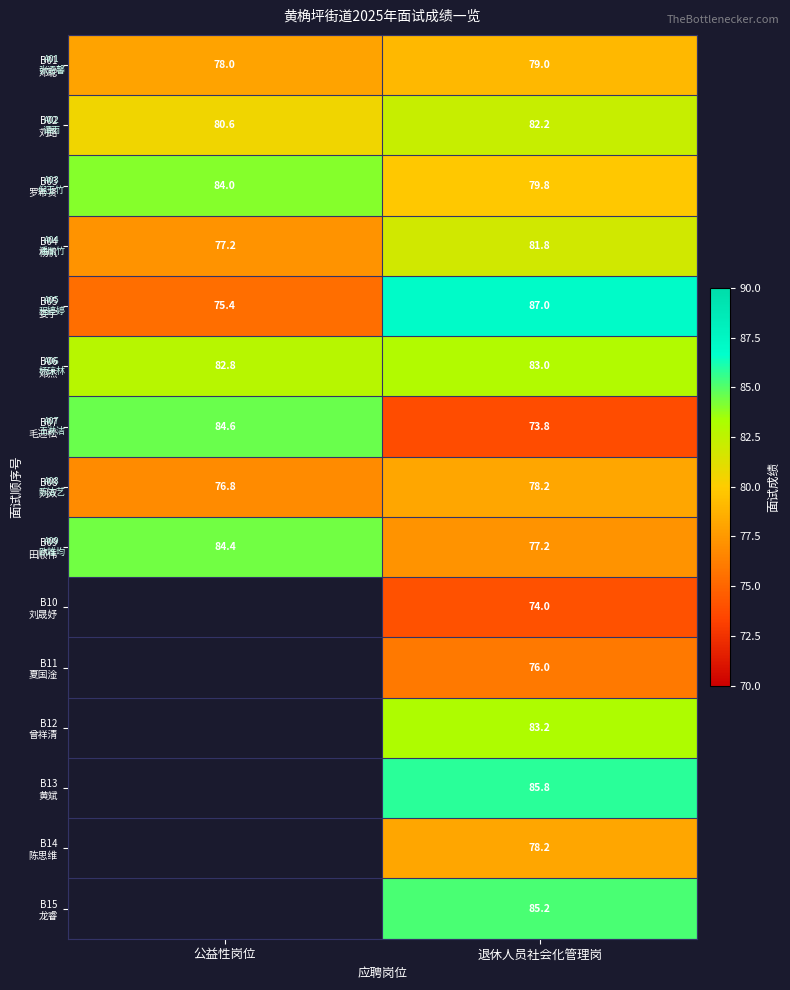

What is the difference between the B01 邓聪 values at 公益性岗位 and 退休人员社会化管理岗?

1.0